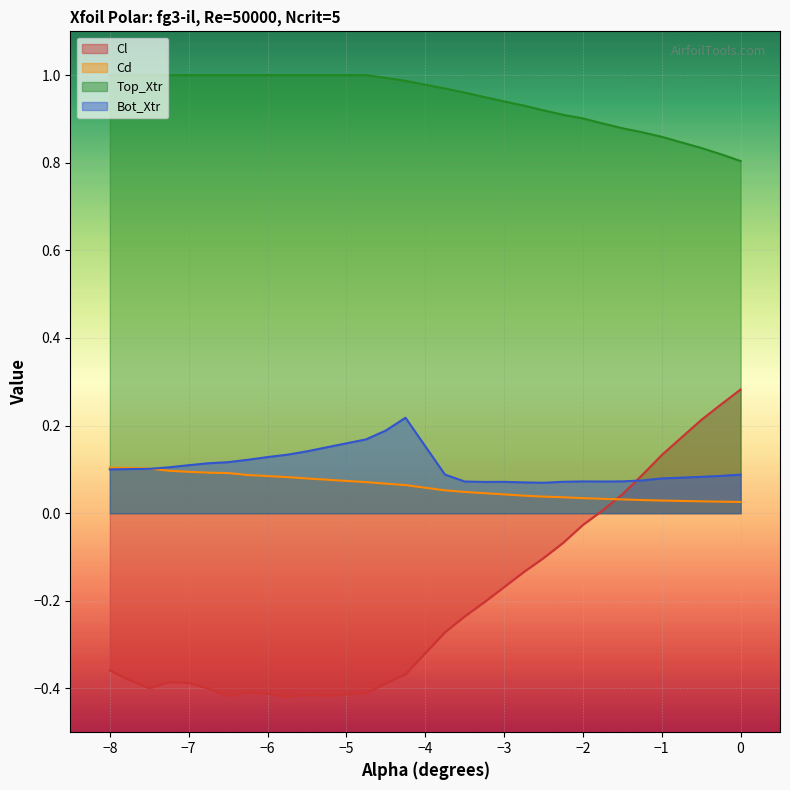

What position from the left is -2.25?

22